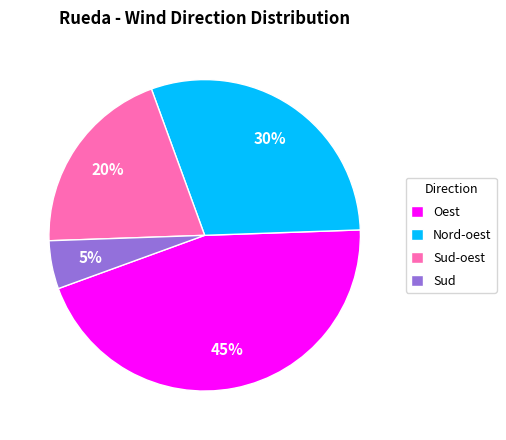

To the nearest percent, what portion does Nord-oest represent?

30%